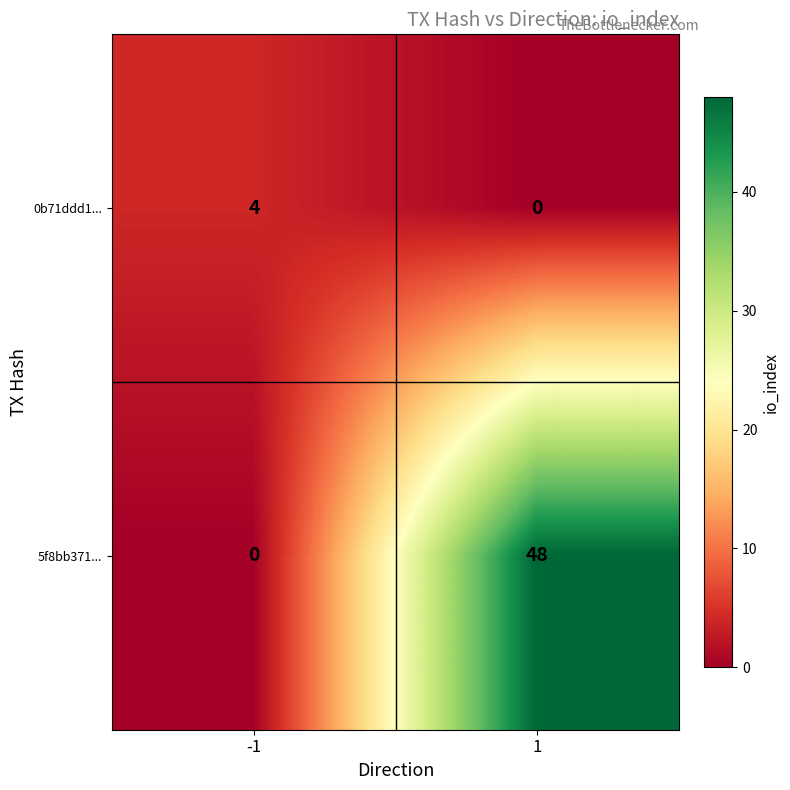

What is the difference between the 5f8bb371... values at 1 and -1?

48